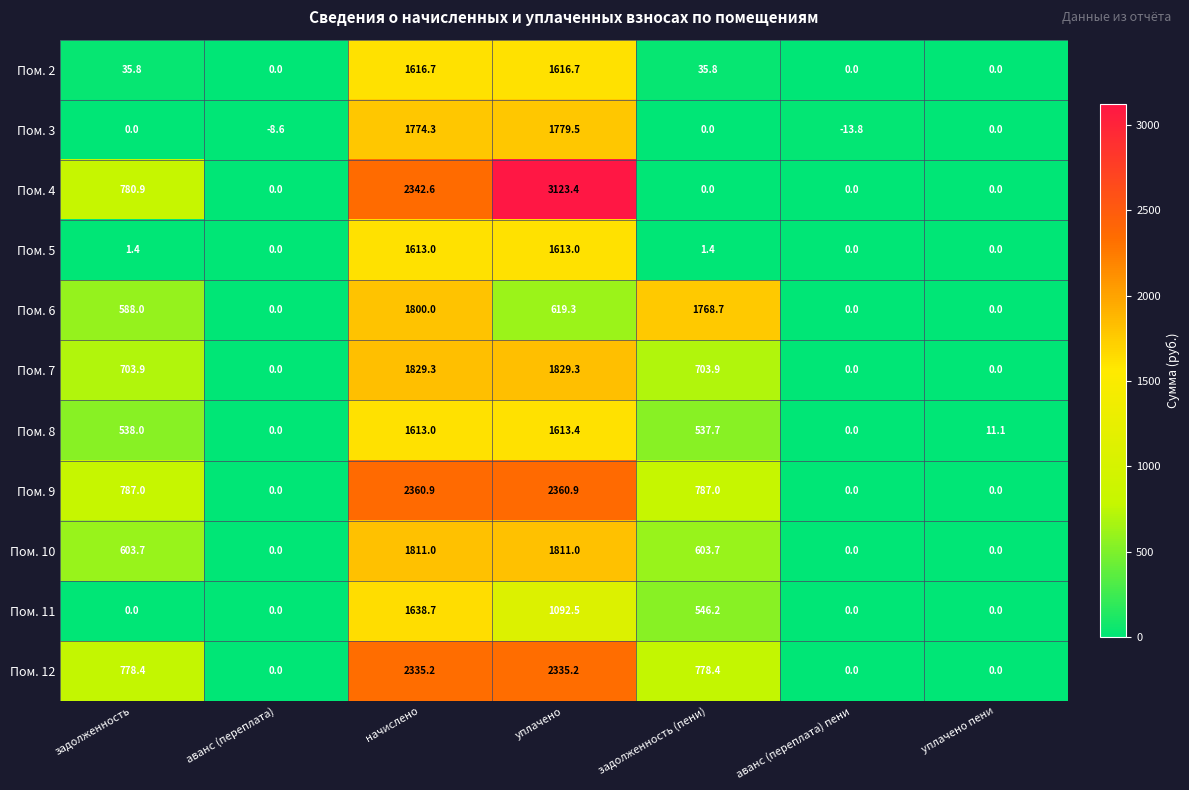

At which category is the sum across all series the highest?

начислено